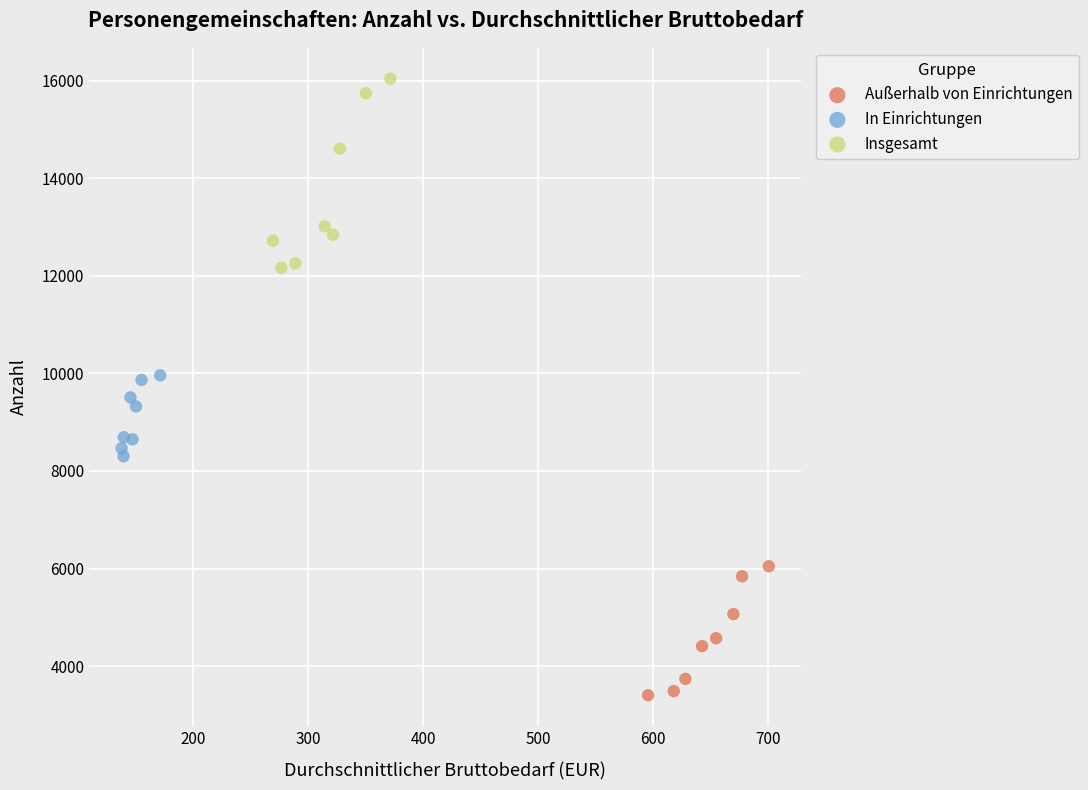

Which series has the largest Y range (max minus min)?

Insgesamt